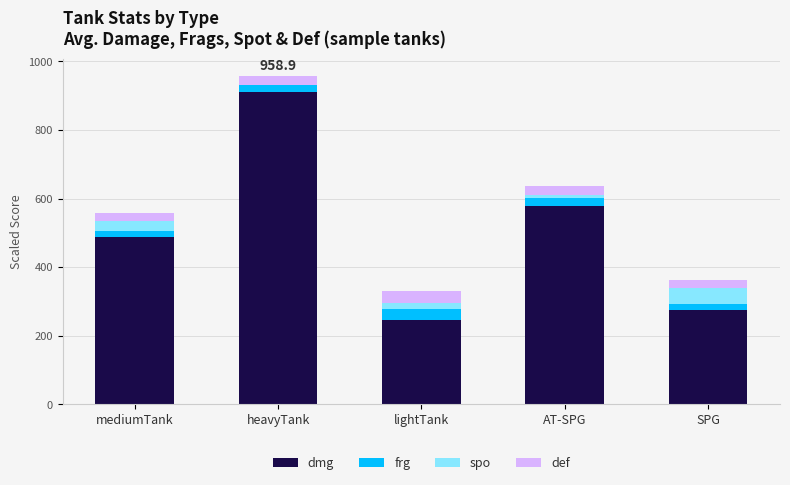

Reading left to right, transcribe the values for dmg.

mediumTank=487.0	heavyTank=910.8	lightTank=245.7	AT-SPG=578.0	SPG=273.9